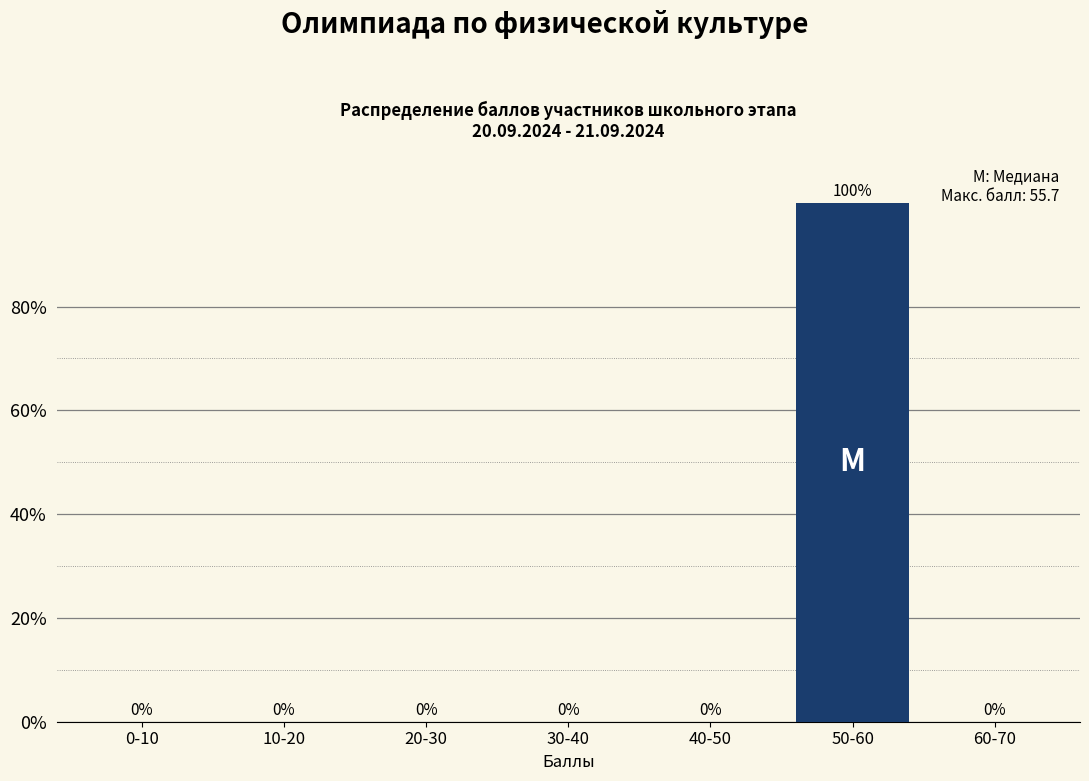

Reading left to right, what are all the values shown in this chart?

0-10=0	10-20=0	20-30=0	30-40=0	40-50=0	50-60=100	60-70=0